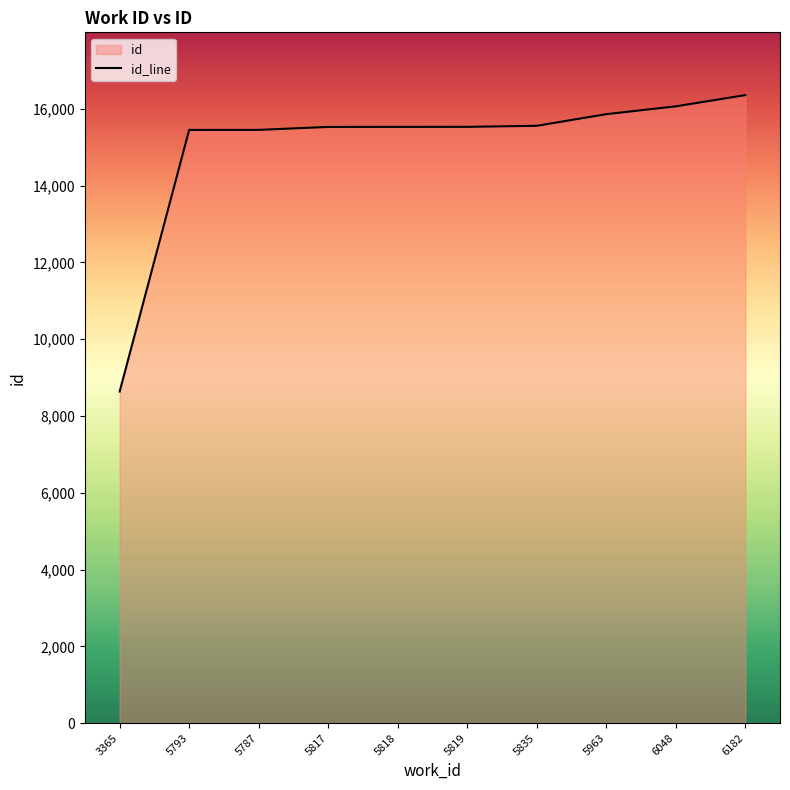

What is the label of the 2nd point from the right?

6048